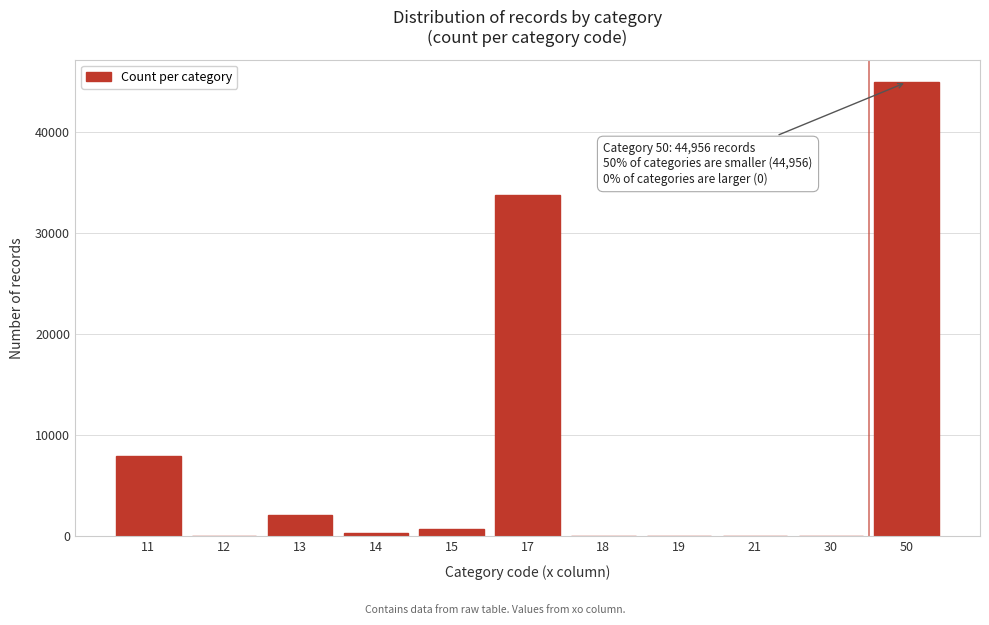

What is the greatest value displayed?

44956